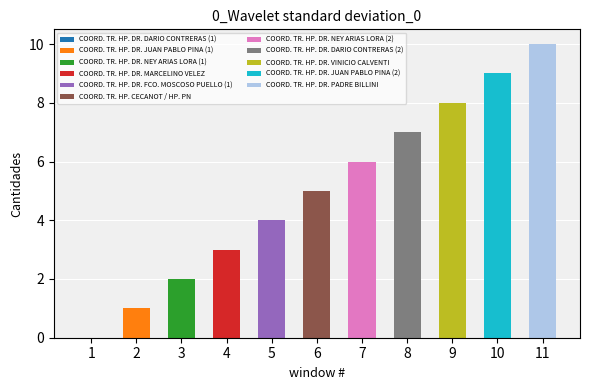

What is the difference between the maximum and minimum values?

10